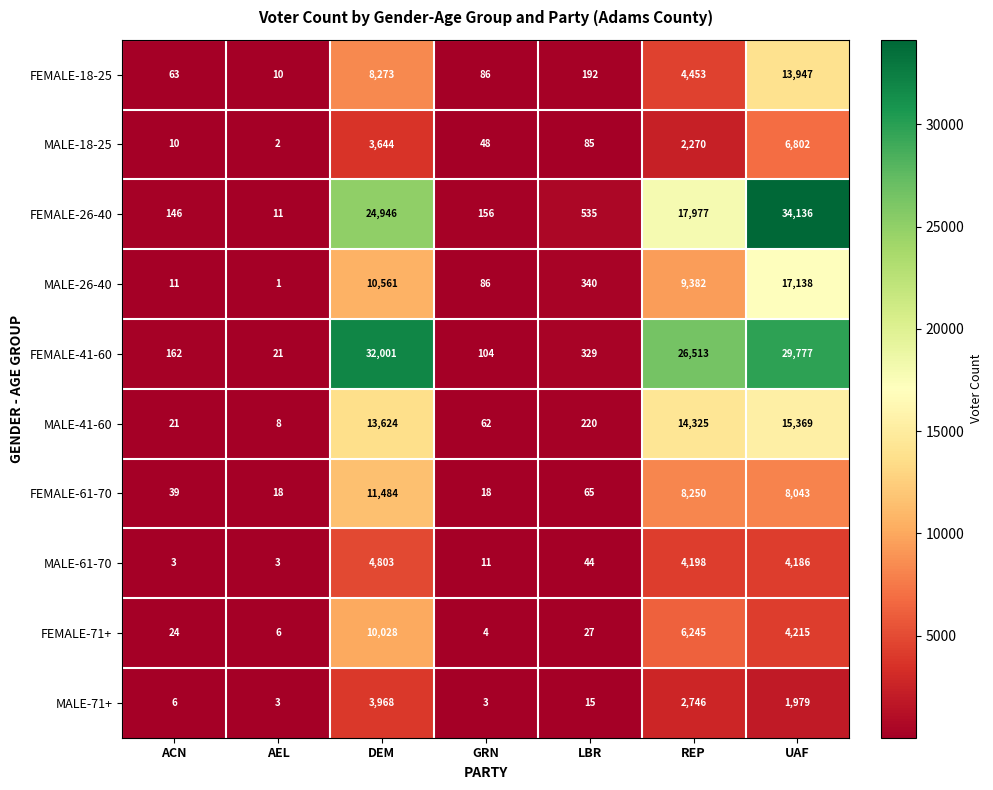

What is the difference between the highest and lowest values at REP?

24243